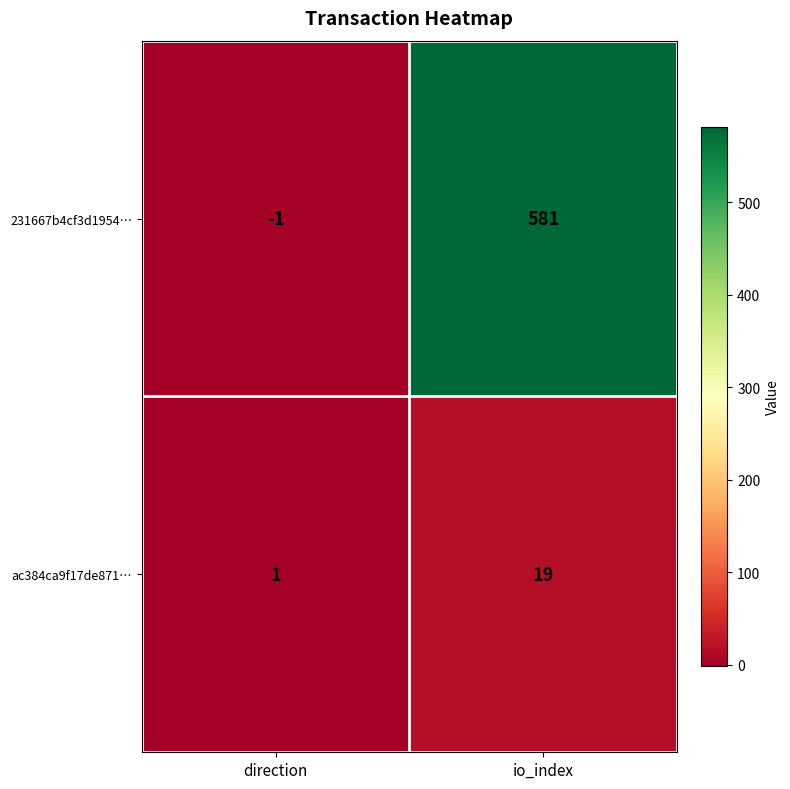

The 231667b4cf3d1954… series shows -1 at direction. True or false?

True